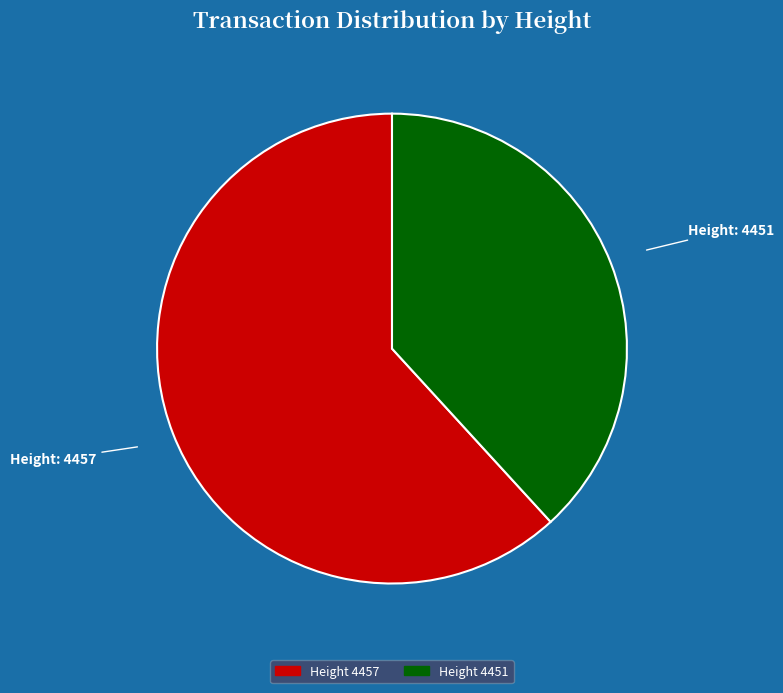

Does any single category account for the majority?

Yes